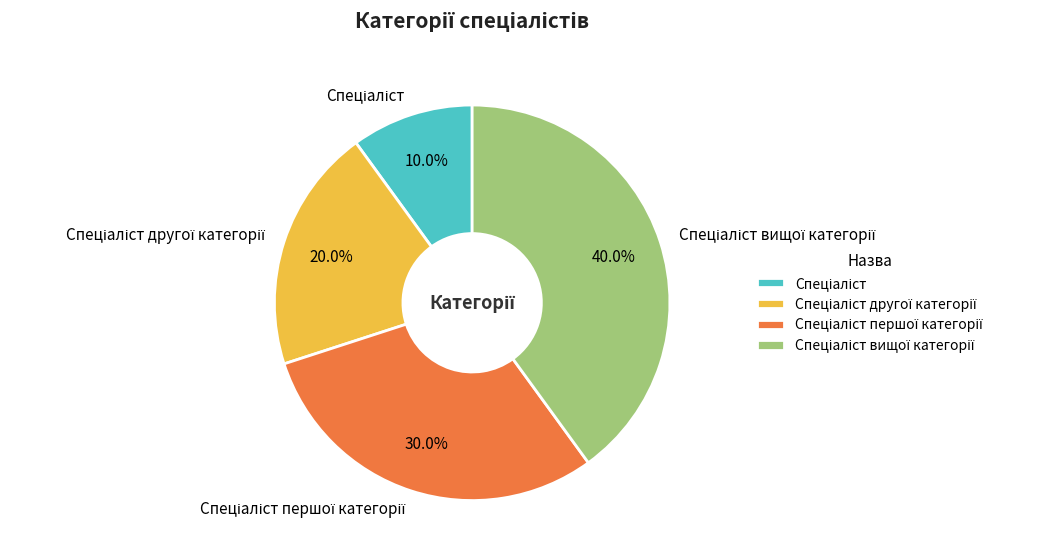

To the nearest percent, what is the average slice percentage?

25%